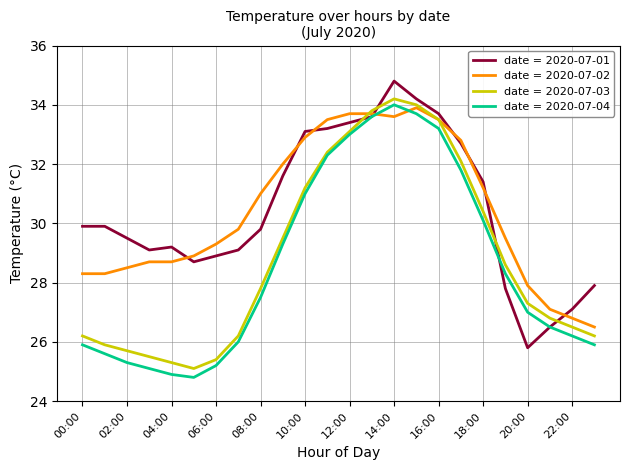

What is the maximum value shown in the chart?

34.8